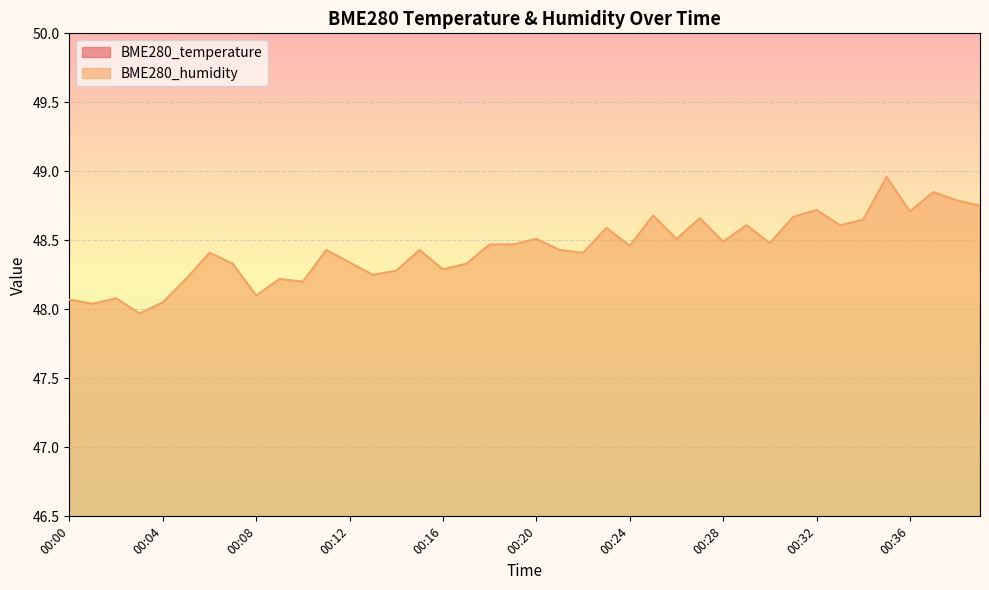

Does the chart display data point markers on the line(s)?

No